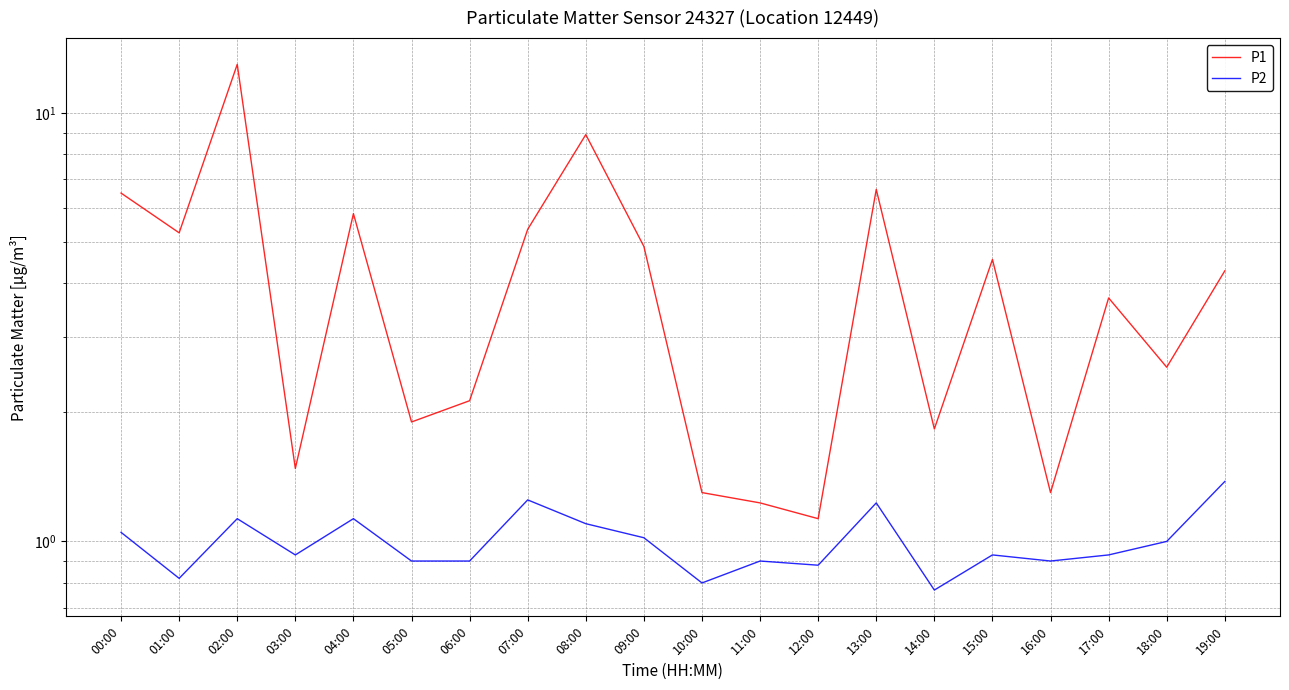

True or false: P2 and P1 intersect in this chart.

False